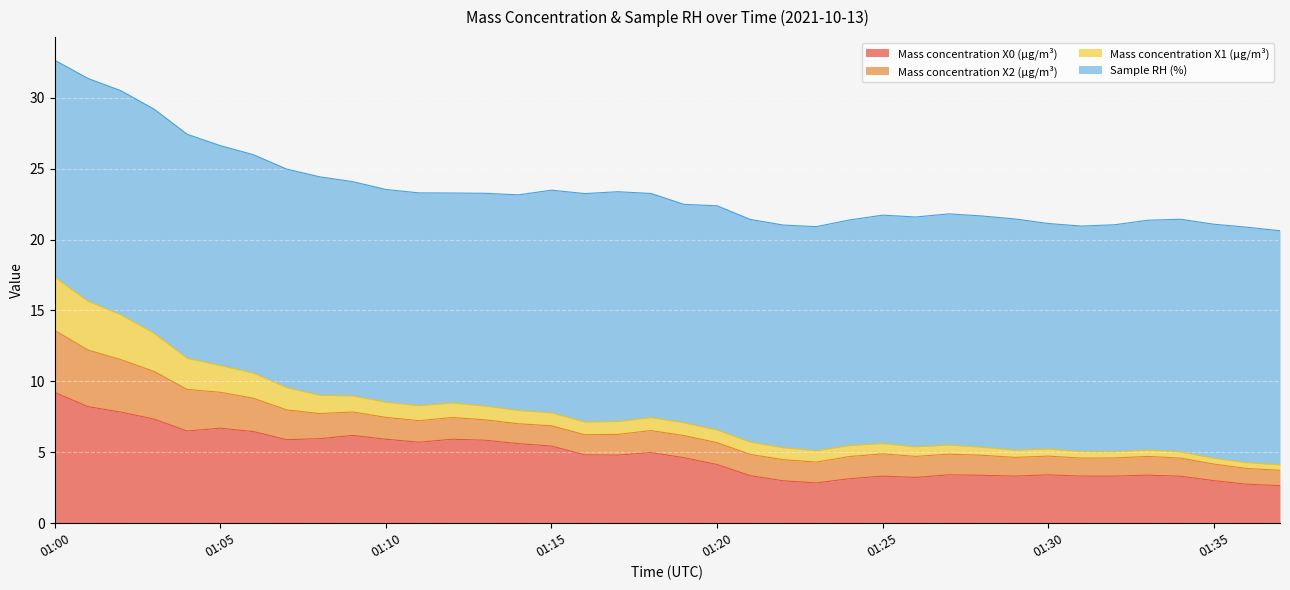

What is the sum of all Mass concentration X0 (μg/m³) values?

182.2